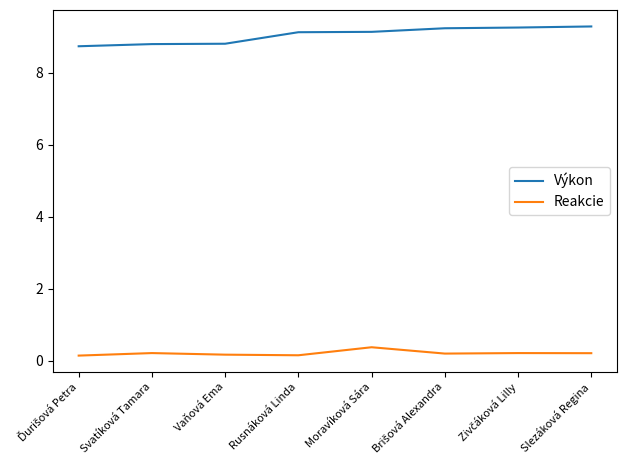

What is the difference between the highest and lowest values at Svatíková Tamara?

8.6